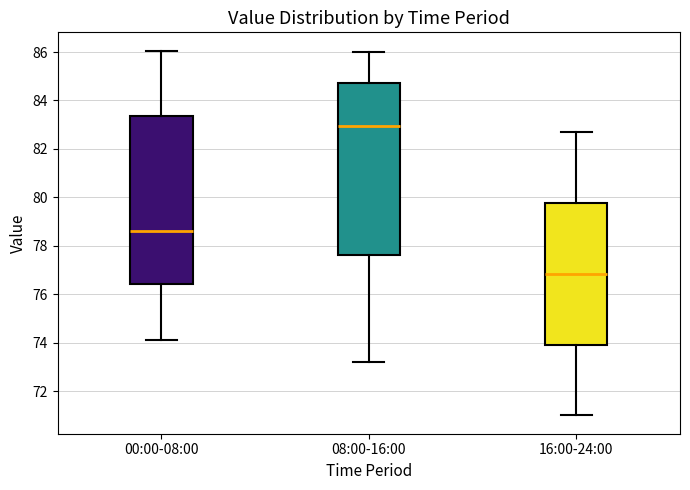

Reading left to right, read every box against the y-axis: the position of its median line, the range the box covers, and the ends of its whiskers. The values are not printed on the chart, so give them approximately, as read against the axis.

00:00-08:00: median 78.6, box 76.4 to 83.4, whiskers 74.2 to 86.0
08:00-16:00: median 83.0, box 77.6 to 84.8, whiskers 73.2 to 86.0
16:00-24:00: median 76.8, box 74.0 to 79.8, whiskers 71.0 to 82.8